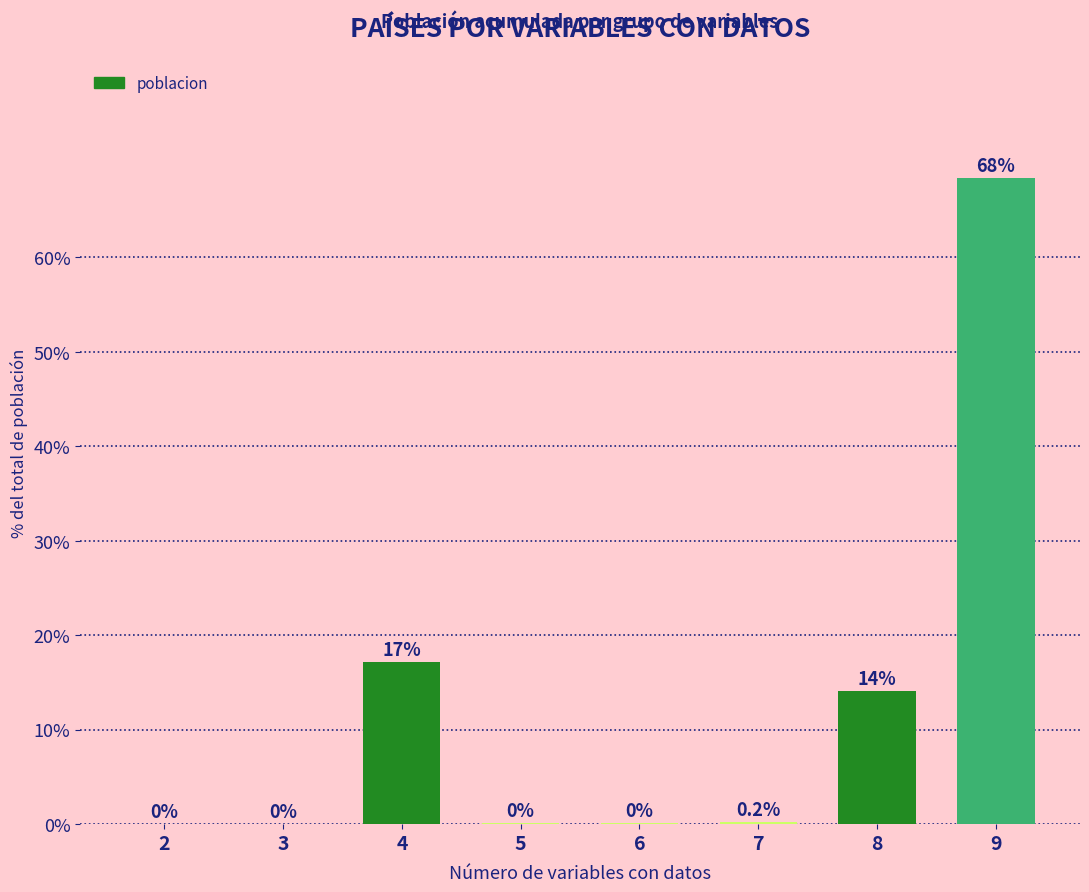

Which has a higher value, 3 or 2?

3